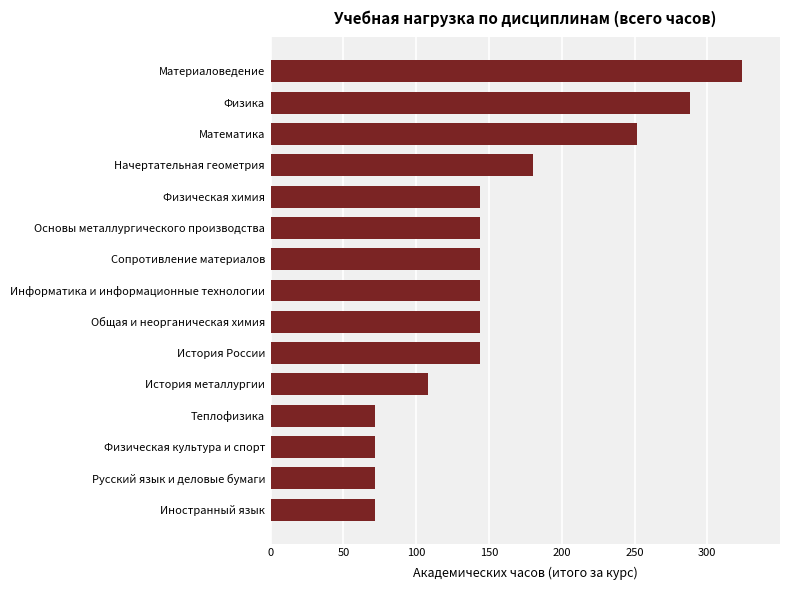

Where is the data nearest to the value 198?

Начертательная геометрия